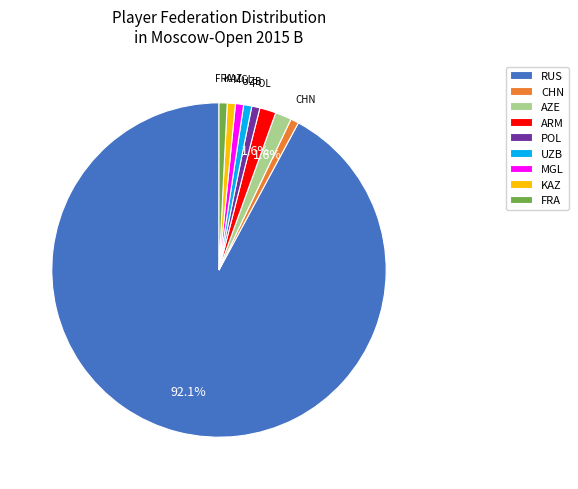

What is the largest slice in the pie chart?

RUS